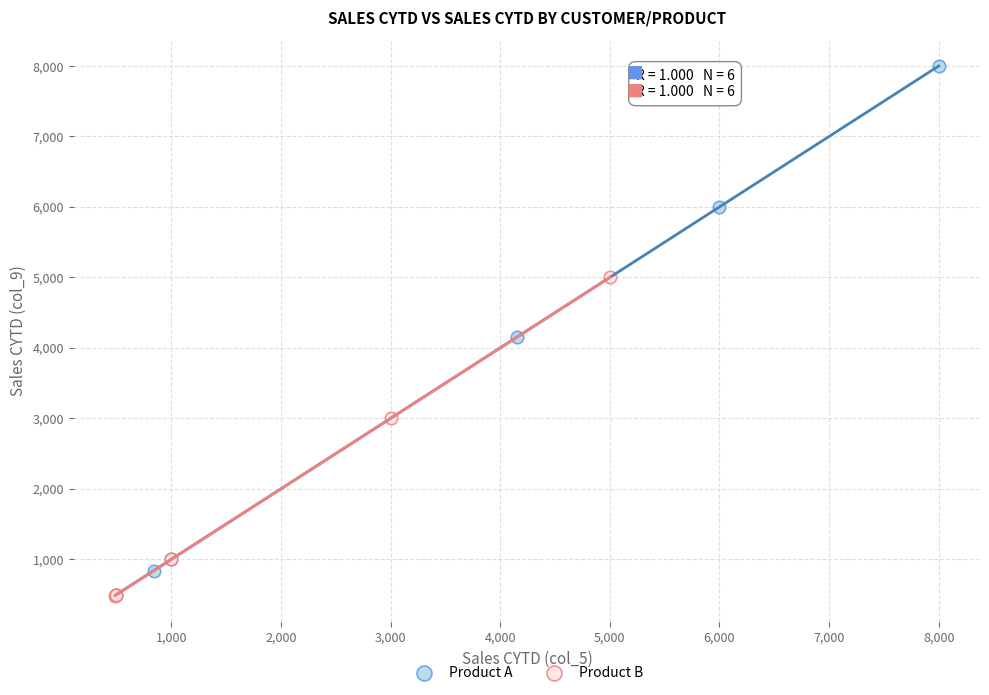

Which series contains the highest Y value?

Product A